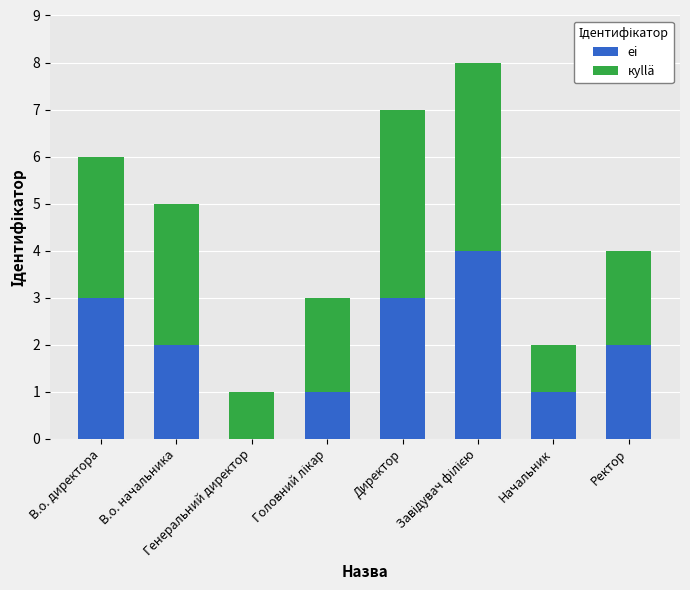

How many series are shown in this chart?

2